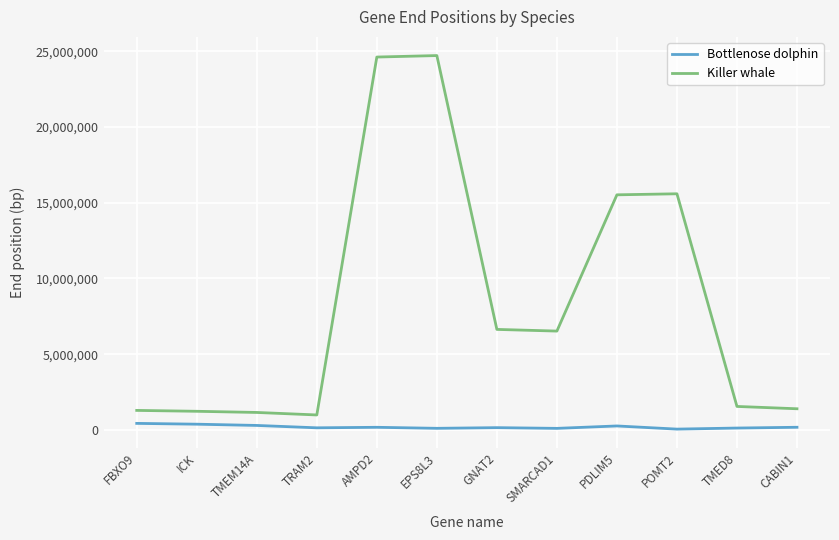

What is the difference between the maximum and minimum values in the Killer whale series?

23728756